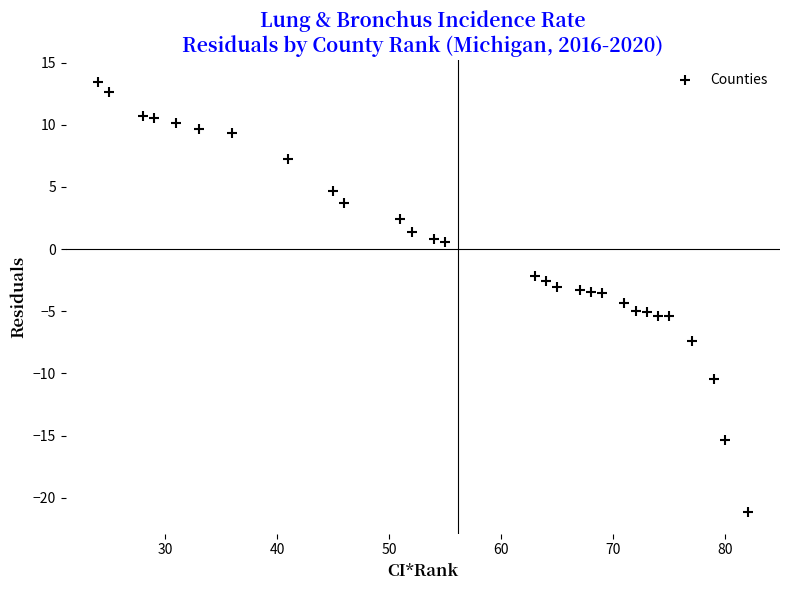

What is the range of Y values (max minus min)?

34.6